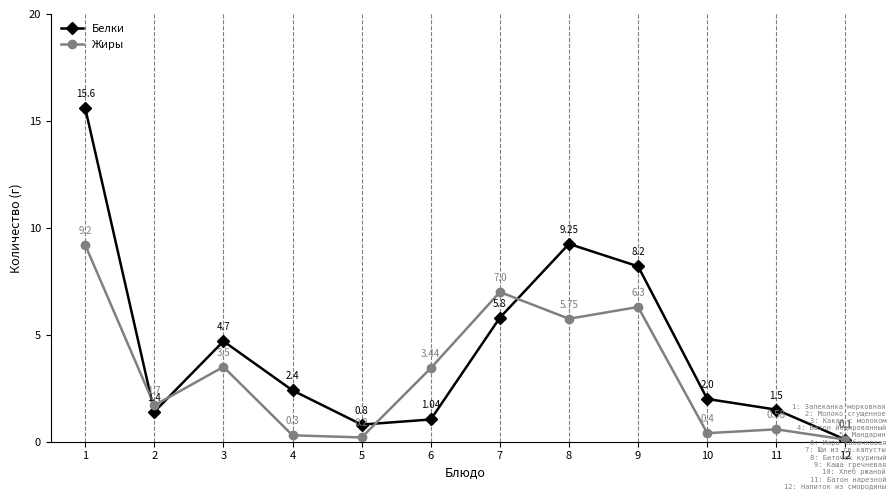

Which series has the largest total across all categories?

Белки